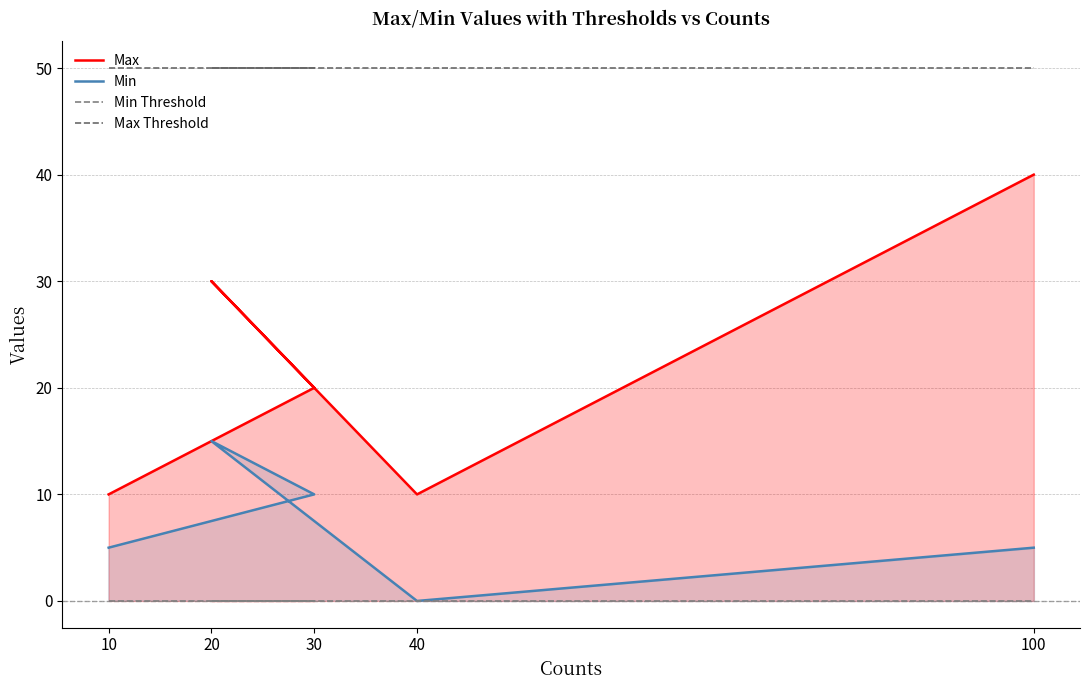

Rank the series at 20 from highest to lowest value.

Max Threshold, Max, Min, Min Threshold